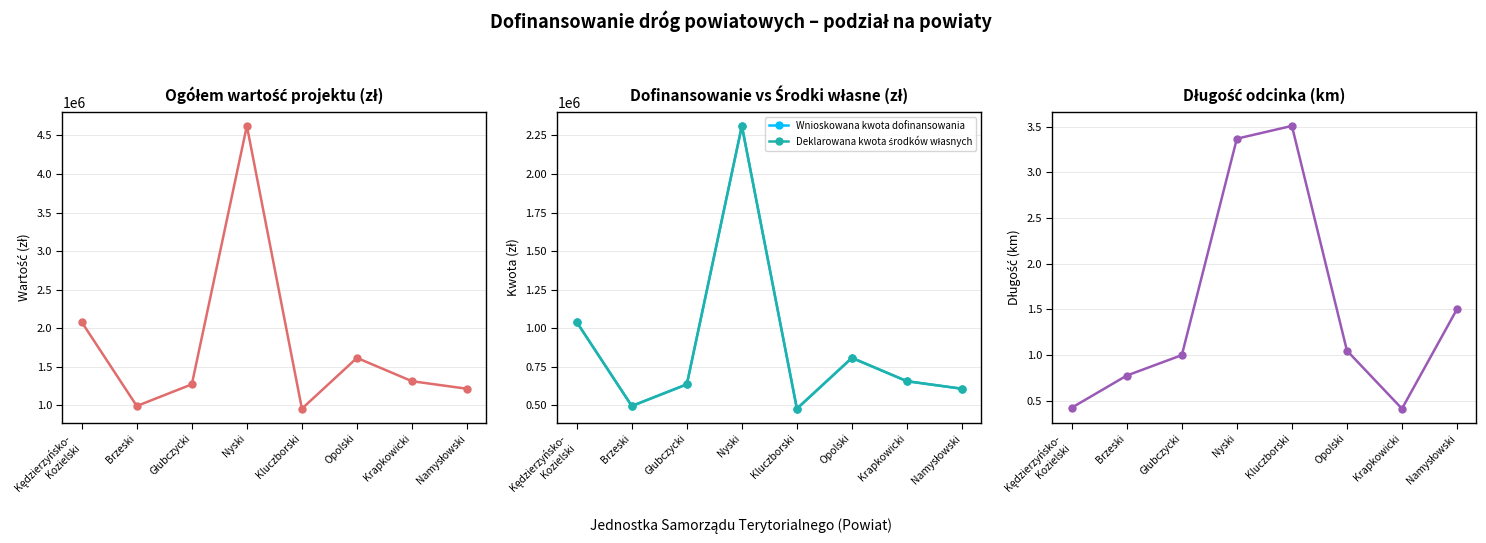

The Wnioskowana kwota dofinansowania series shows 1040060.7 at Kędzierzyńsko-
Kozielski. True or false?

True